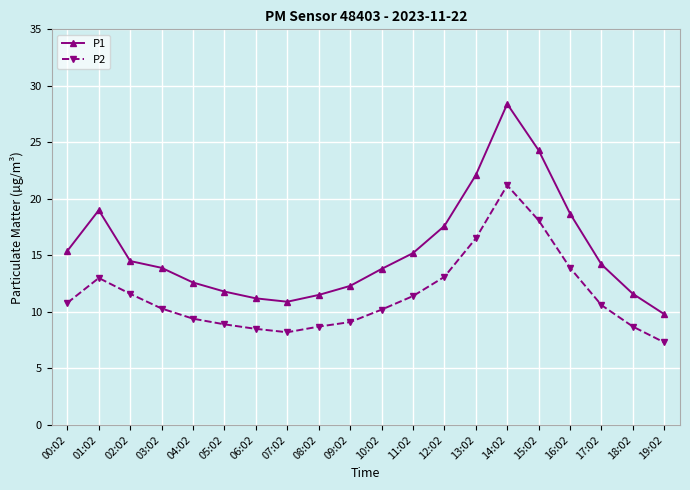

In P2, how many points are lower than both neighbors (excluding endpoints)?

1